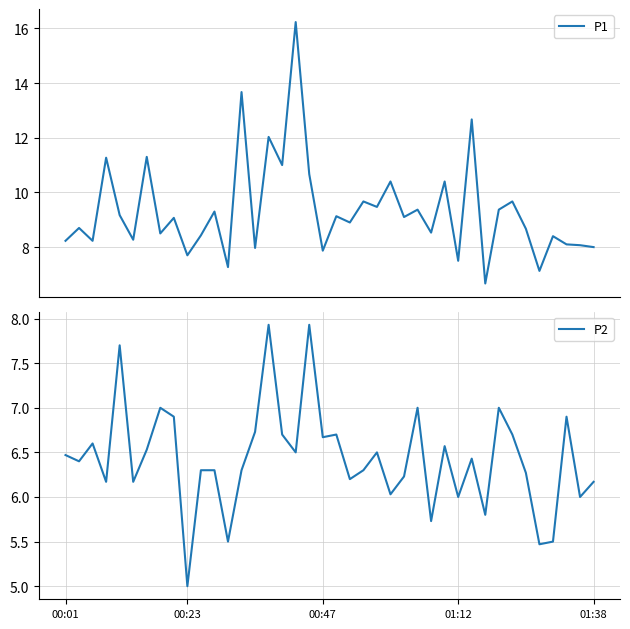

What is the minimum value for P1?

6.7